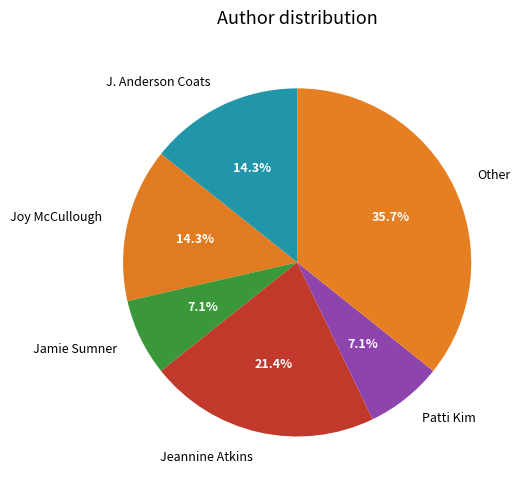

Does any single category account for the majority?

No